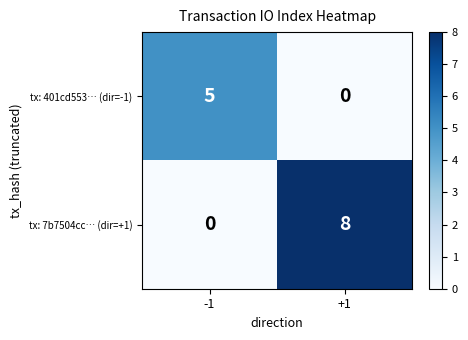

Reading left to right, transcribe all the data shown in this chart.

tx: 401cd553… (dir=-1): 5	0
tx: 7b7504cc… (dir=+1): 0	8